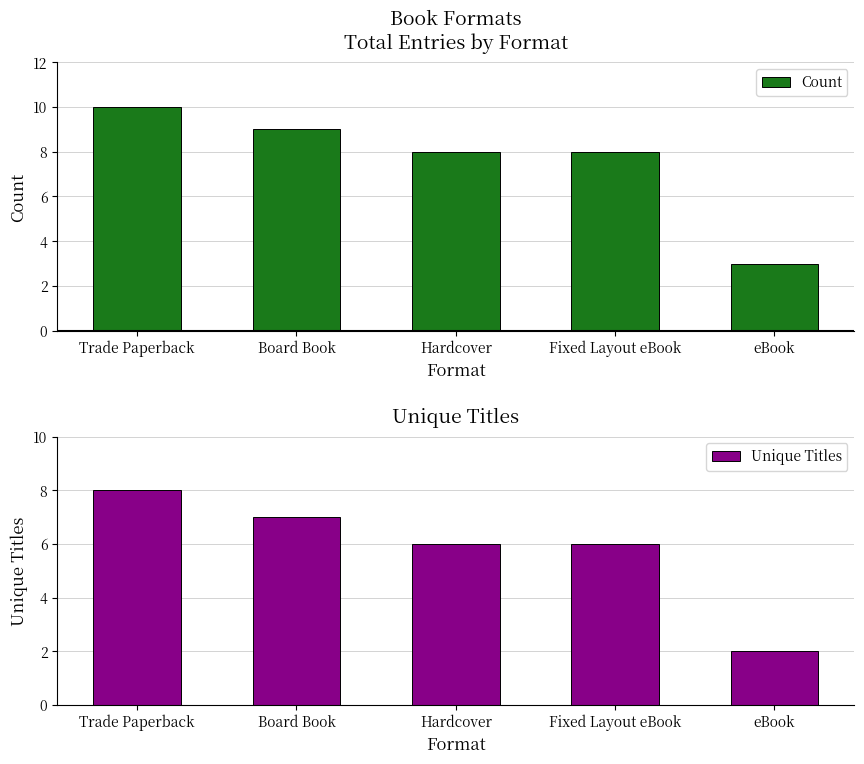

The value of Unique Titles at Board Book is 11. True or false?

False